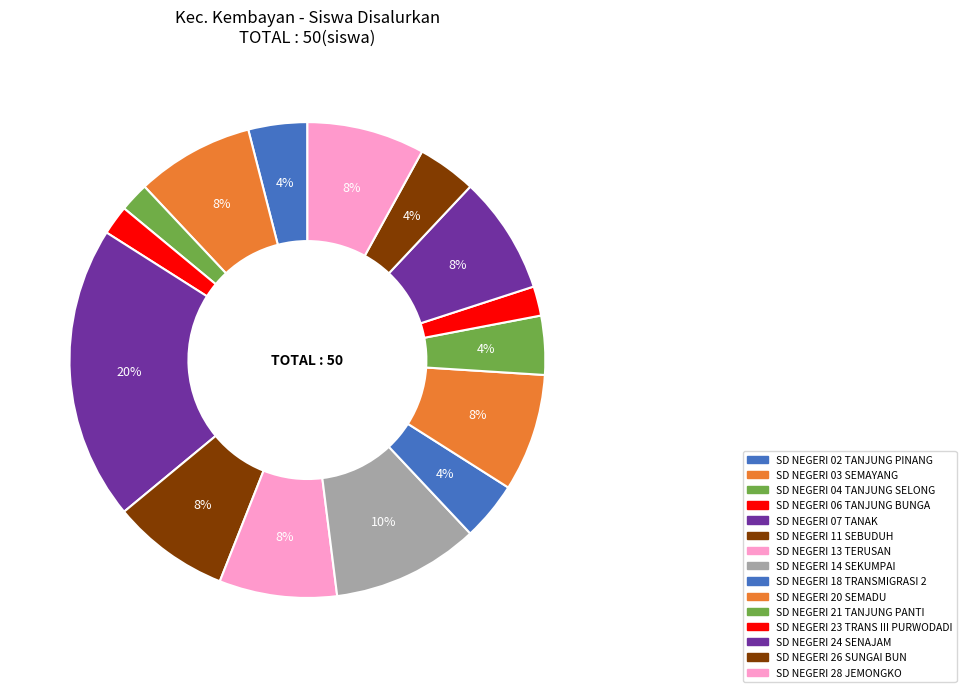

Is it true that SD NEGERI 02 TANJUNG PINANG is 4% of the pie?

True